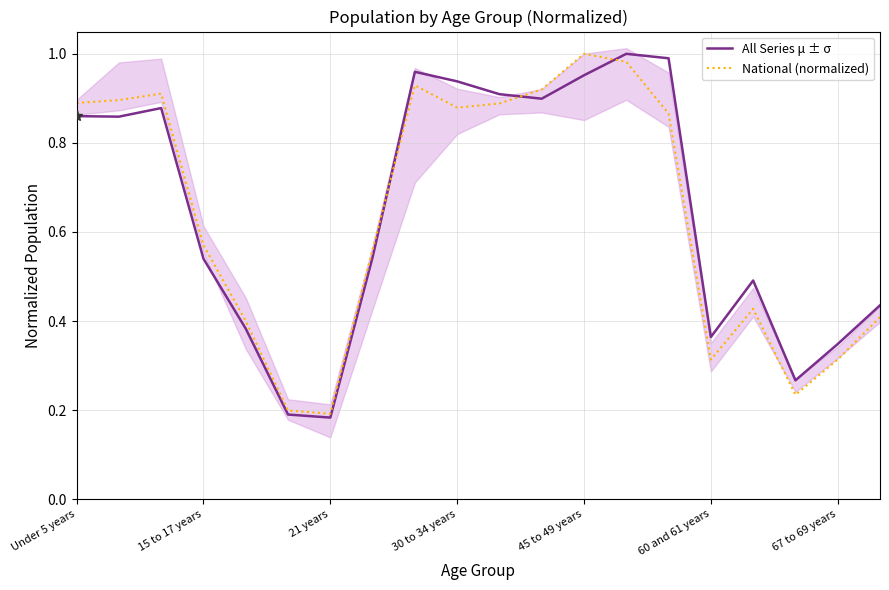

How many interior local peaks does the All Series μ ± σ series have?

4